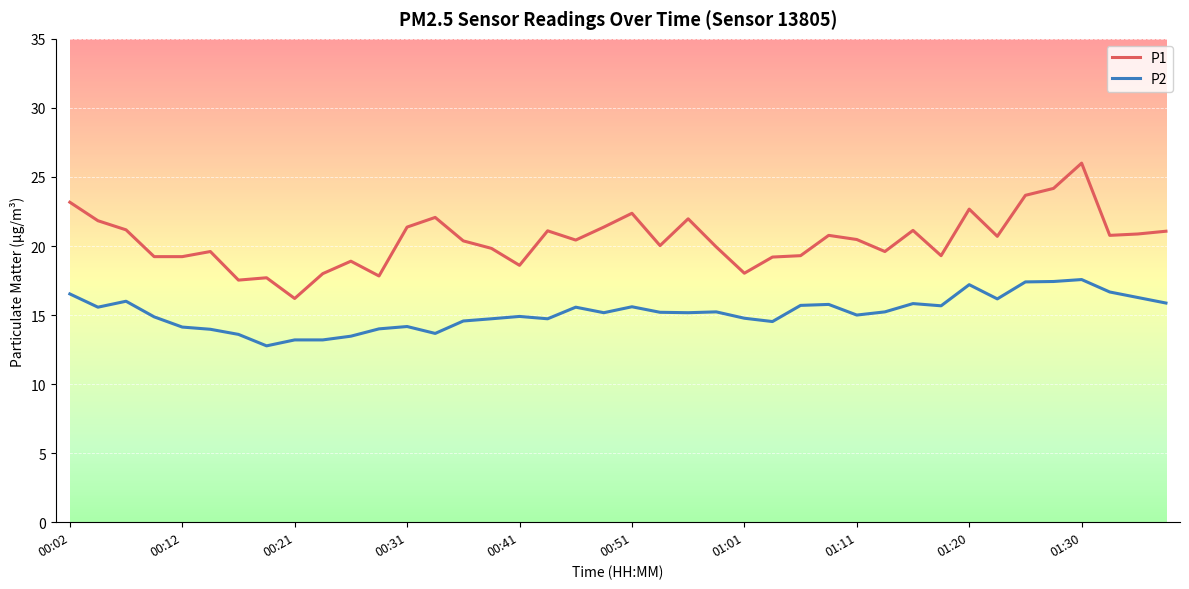

How many distinct data groups are displayed?

2